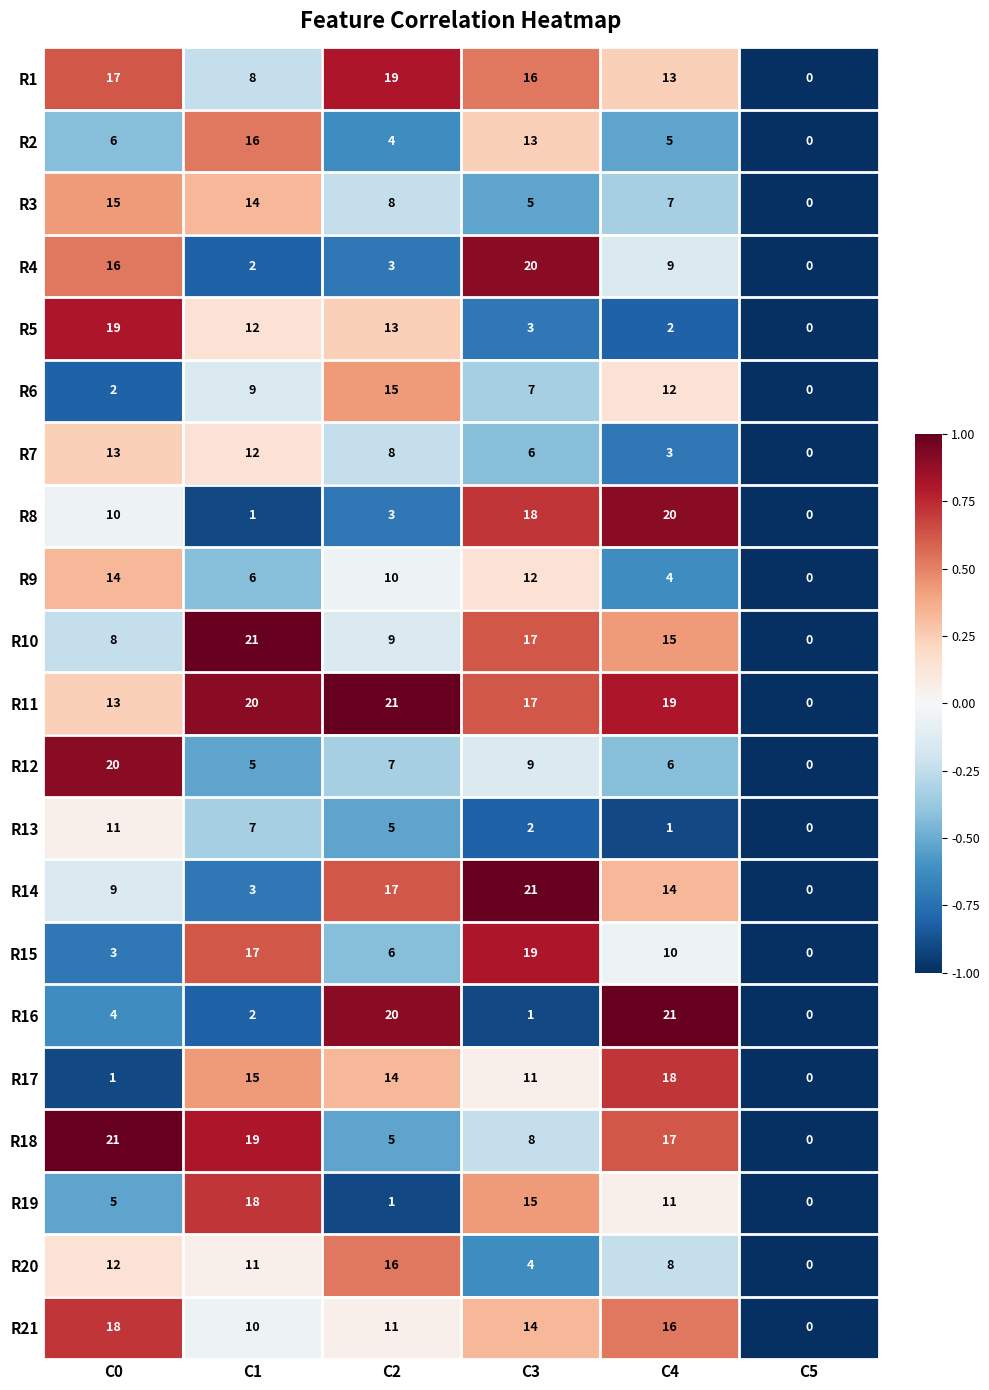

Which category has the lowest value across all series?

C5